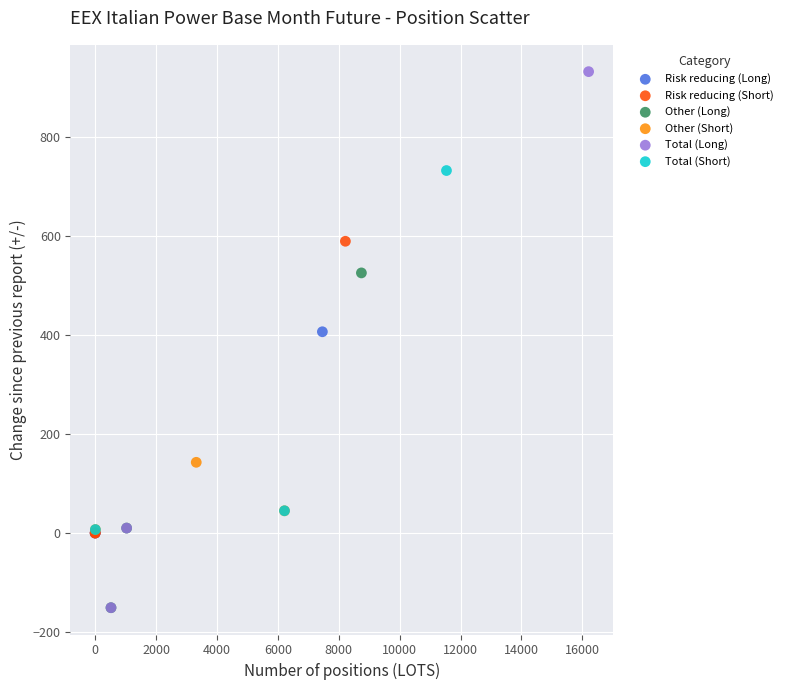

Which series has the widest spread of Y values?

Total (Long)